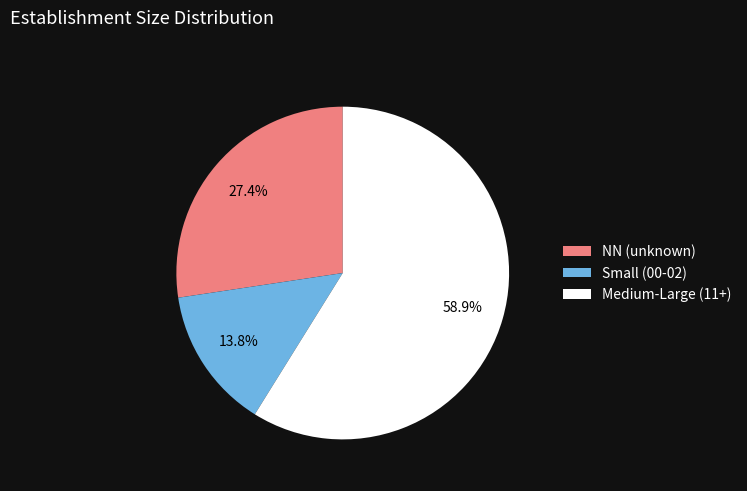

To the nearest percent, what is the difference between the largest and smallest slice percentages?

45%